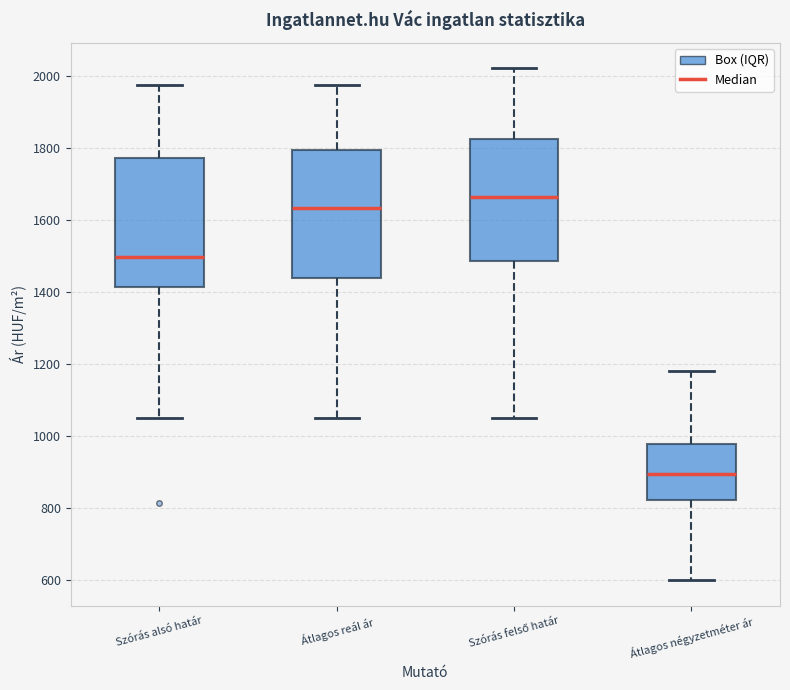

Where does the upper whisker of the box for Szórás felső határ end on the y-axis? The values are not printed on the chart, so give them approximately, as read against the axis.

2020